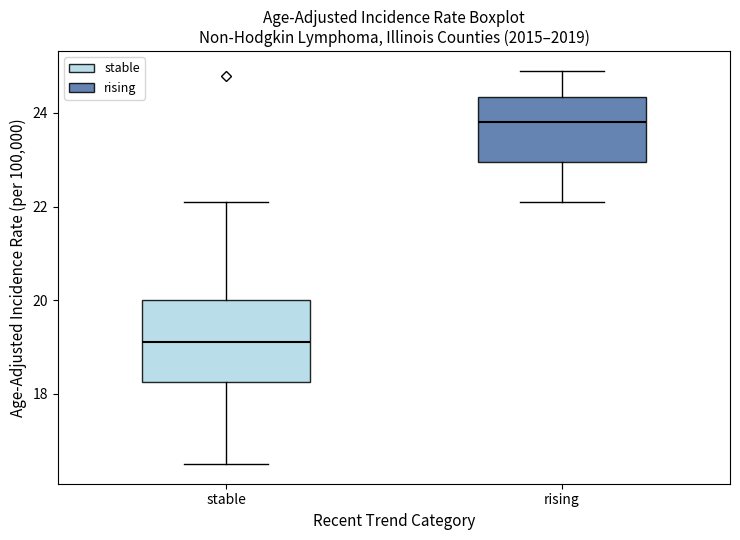

Where is the upper edge of the box for rising on the y-axis? The values are not printed on the chart, so give them approximately, as read against the axis.

24.4